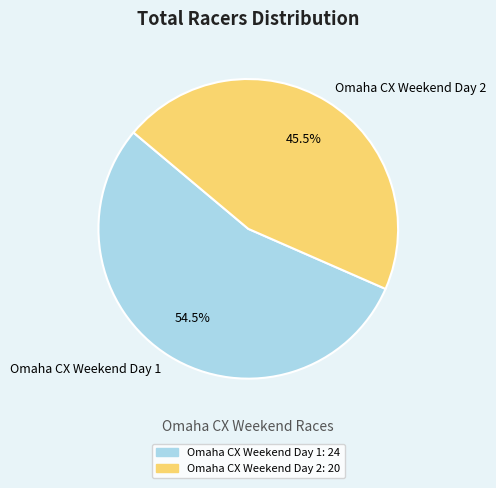

Which has a higher value, Omaha CX Weekend Day 2 or Omaha CX Weekend Day 1?

Omaha CX Weekend Day 1